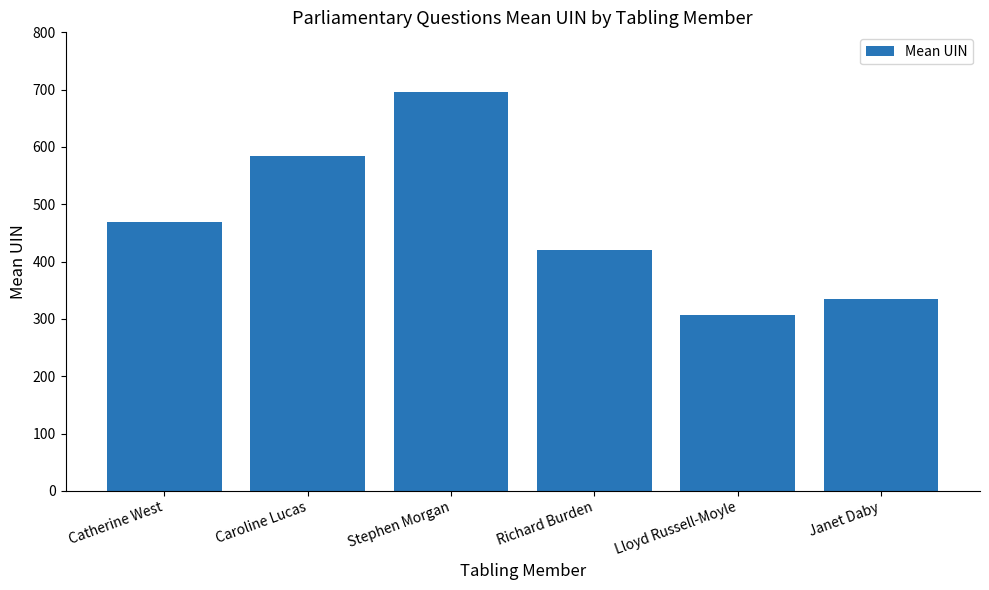

How many series are shown in this chart?

1